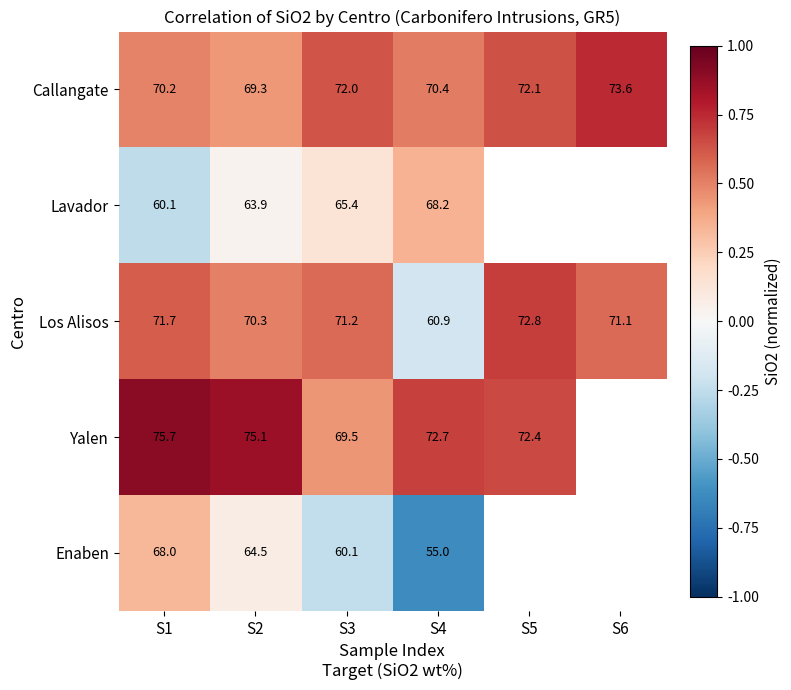

Is the value of Lavador at S2 greater than the value of Enaben at S1?

No